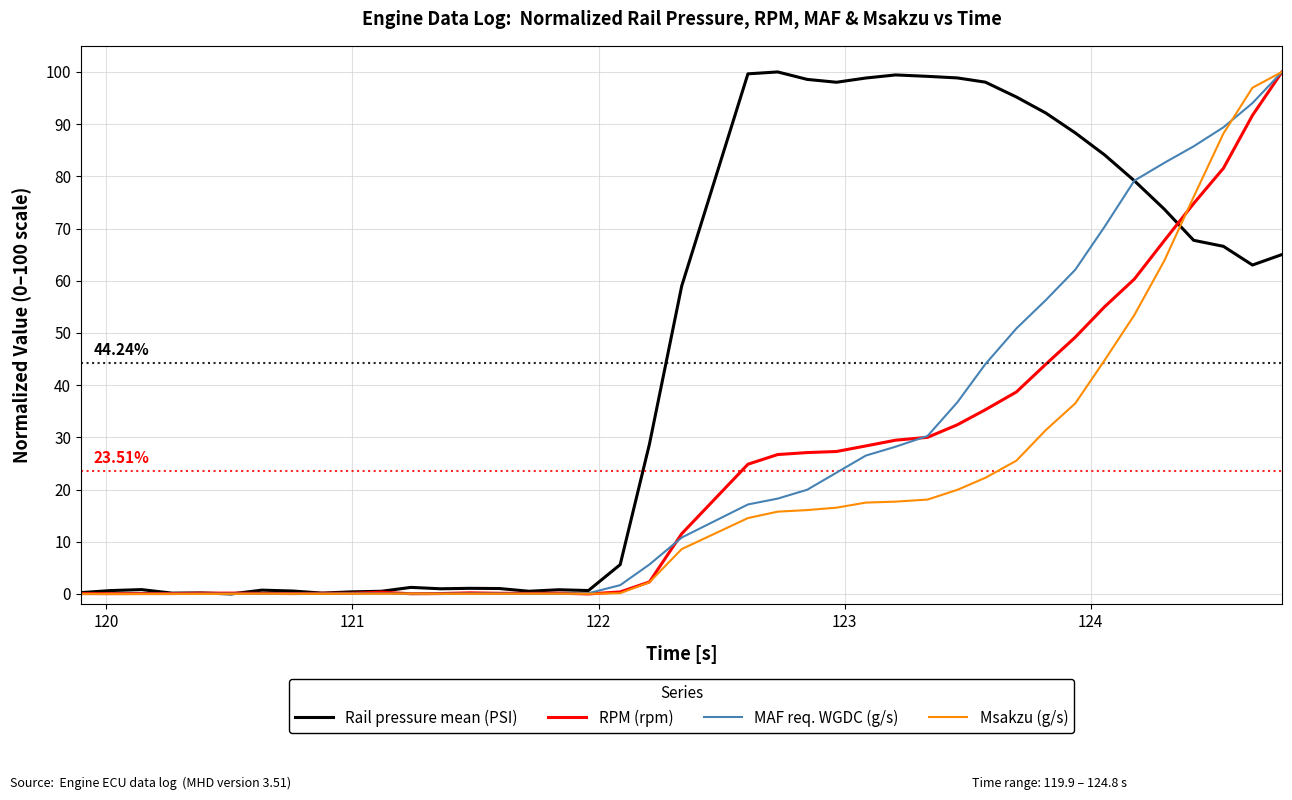

What is the difference between the second highest and second lowest values in the RPM (rpm) series?

91.6